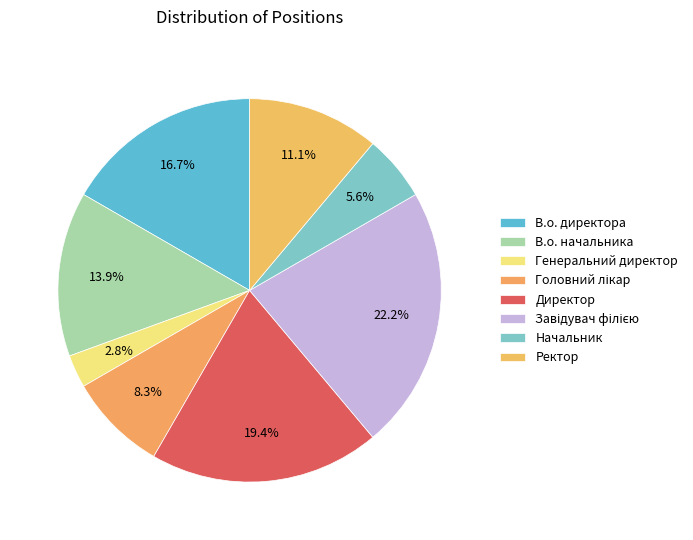

What is the change in value from В.о. директора to Завідувач філією?

+2